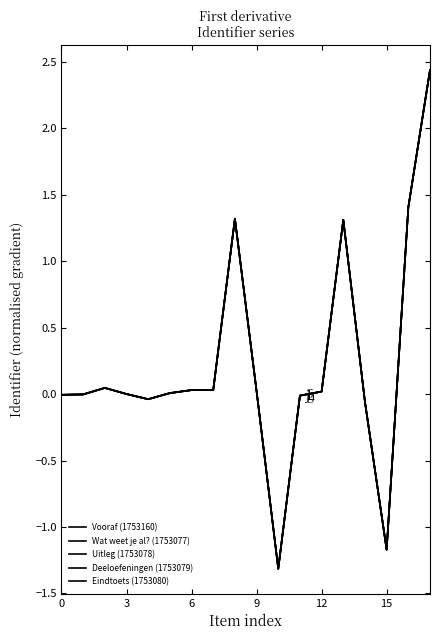

Is this an area chart (filled region under the line)?

No